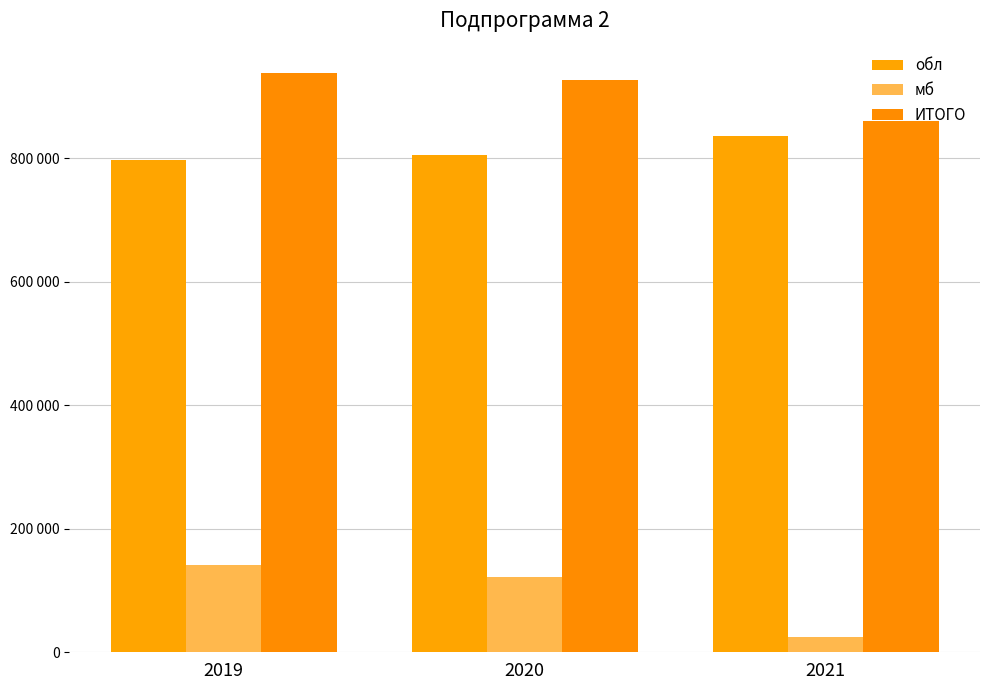

True or false: обл has a value of 835702.2 at 2021.

True